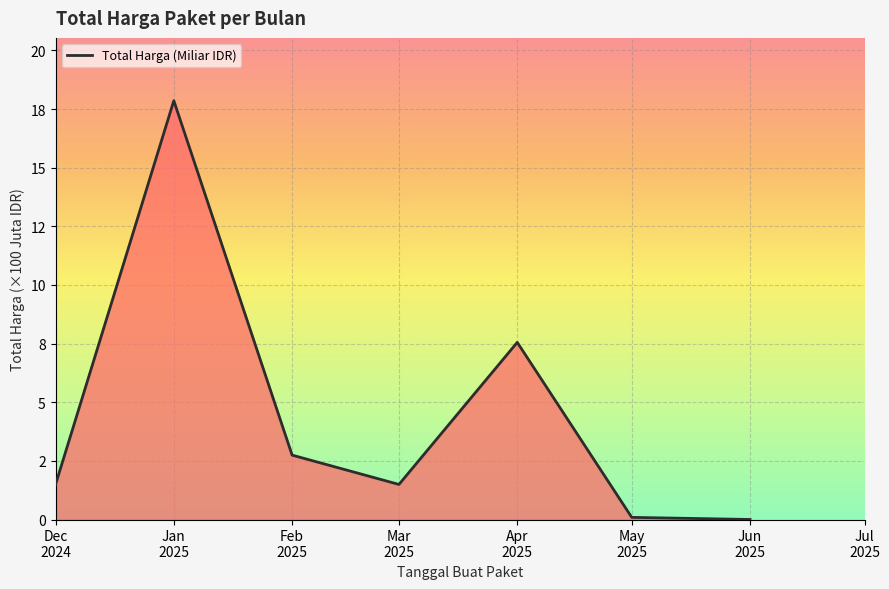

Is this an area chart (filled region under the line)?

Yes